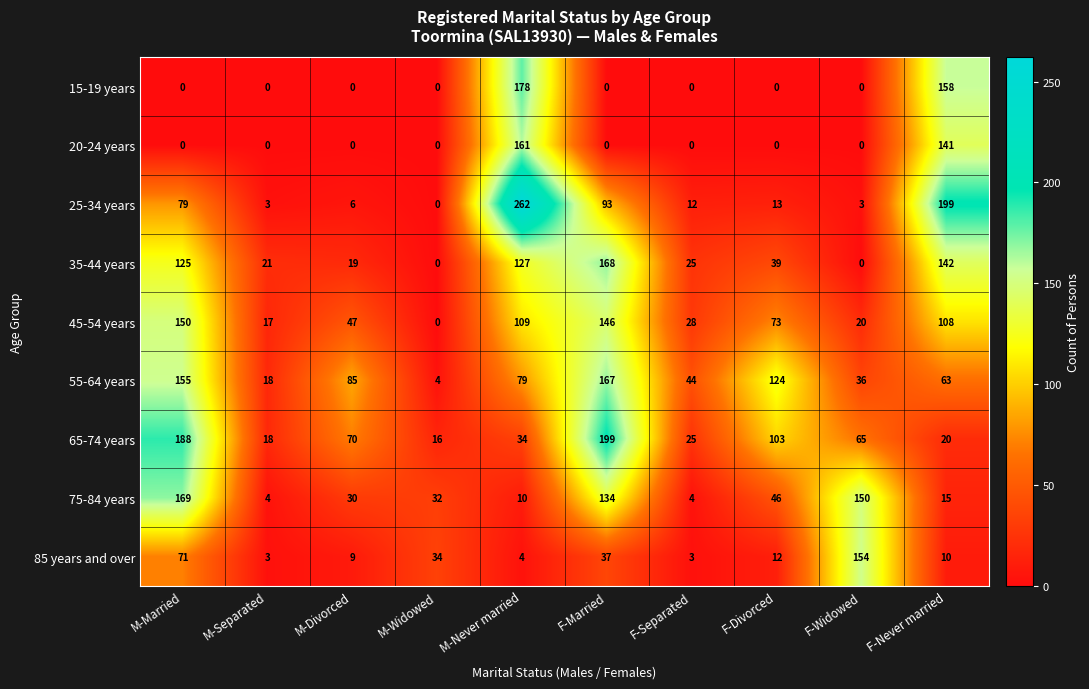

What is the difference between the maximum and minimum values in the 65-74 years series?

183